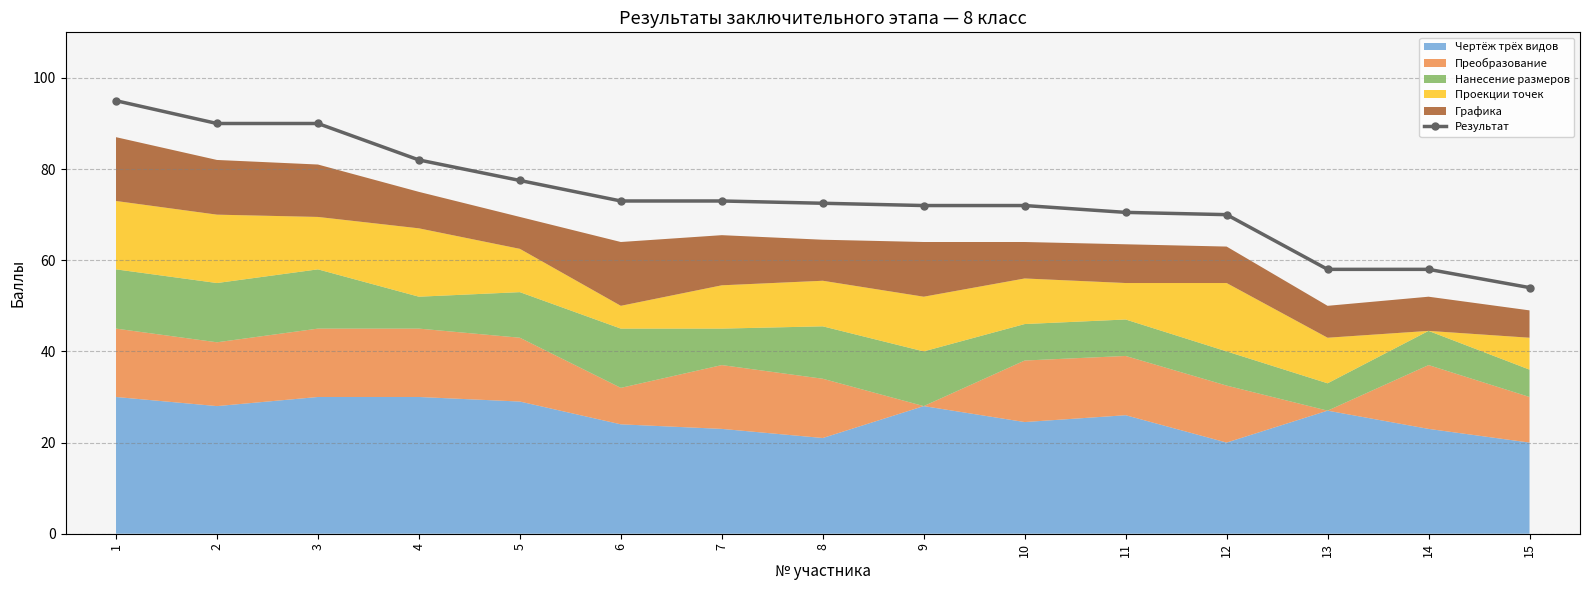

What is the maximum value shown in the chart?

95.0